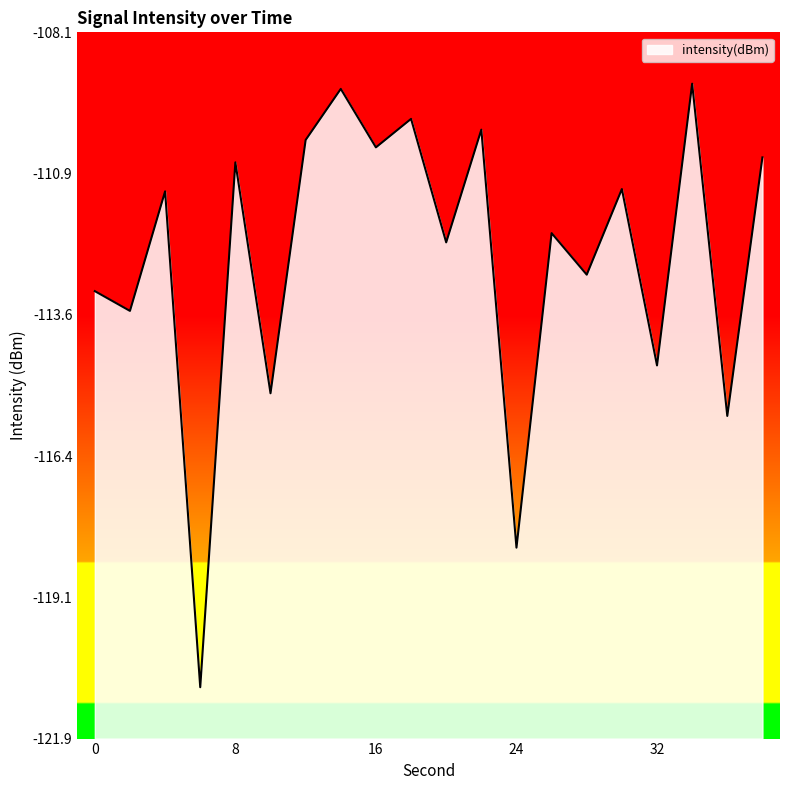

What is the sum of all values?

-2250.9